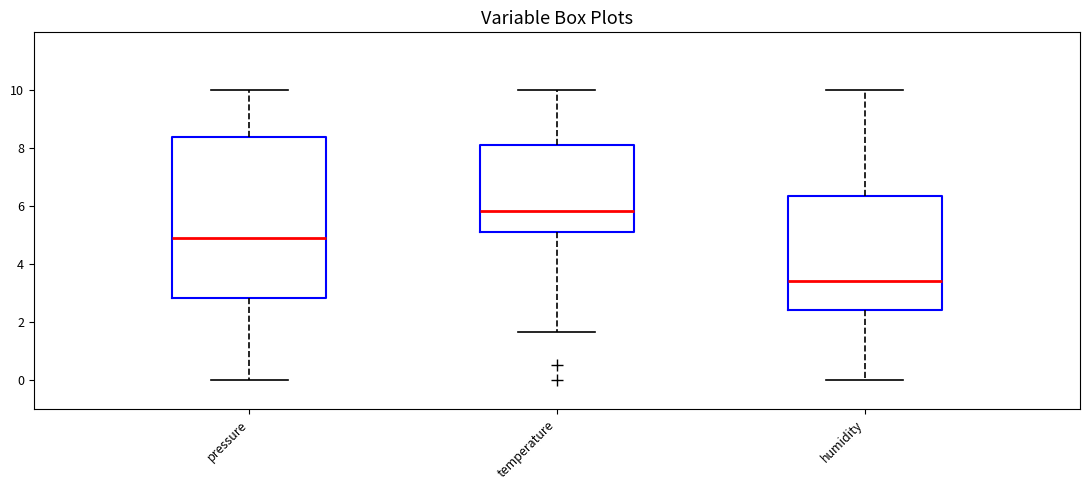

Comparing the boxes themselves (not the whiskers), which one is the tallest?

pressure